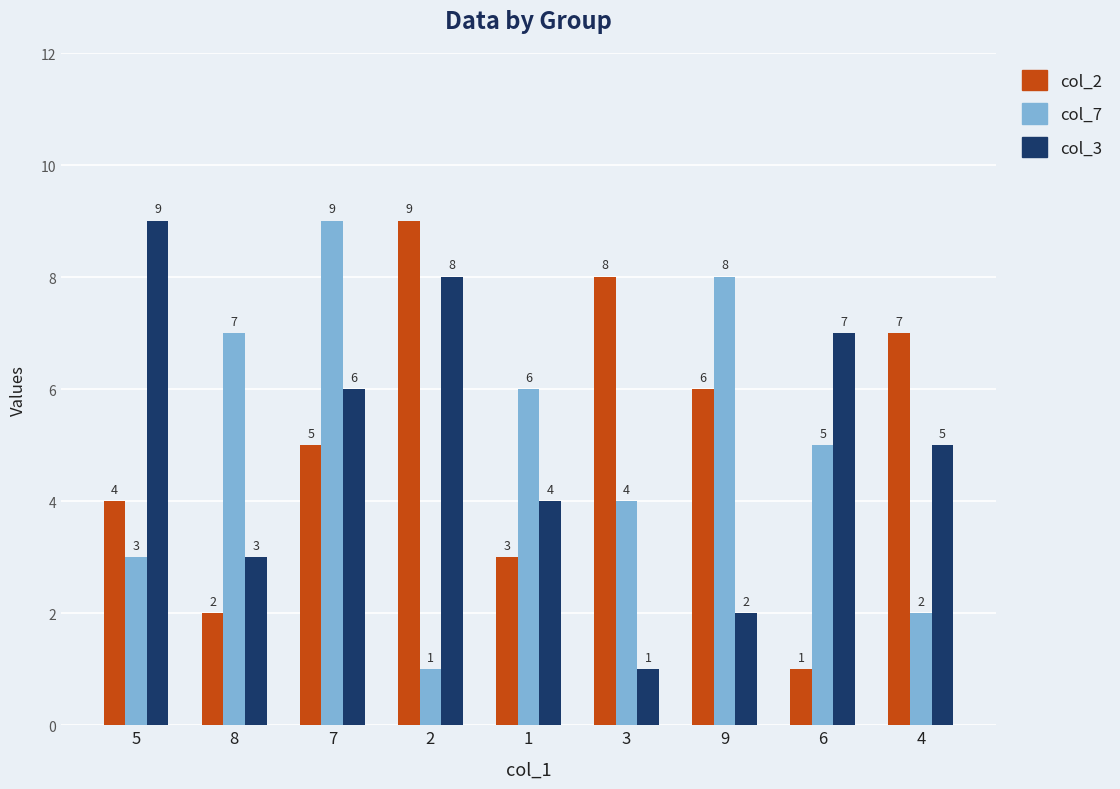

How many bars are there in total?

27